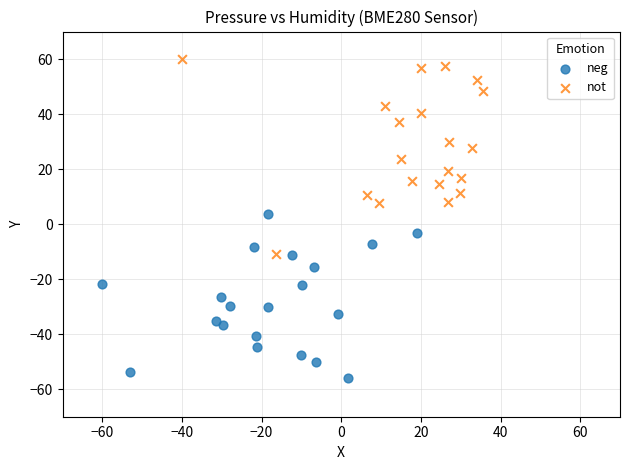

Which series reaches the minimum Y coordinate?

neg